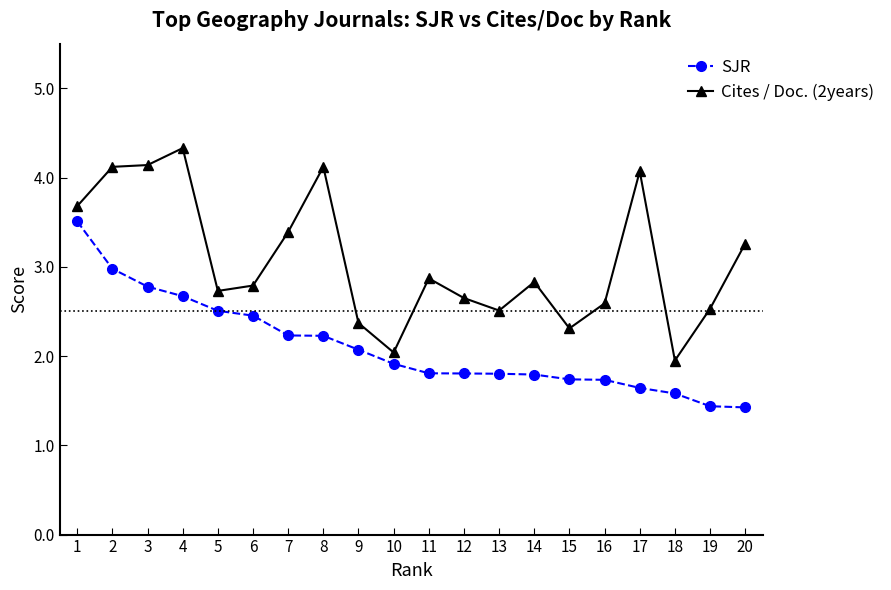

True or false: Cites / Doc. (2years) and SJR intersect in this chart.

False